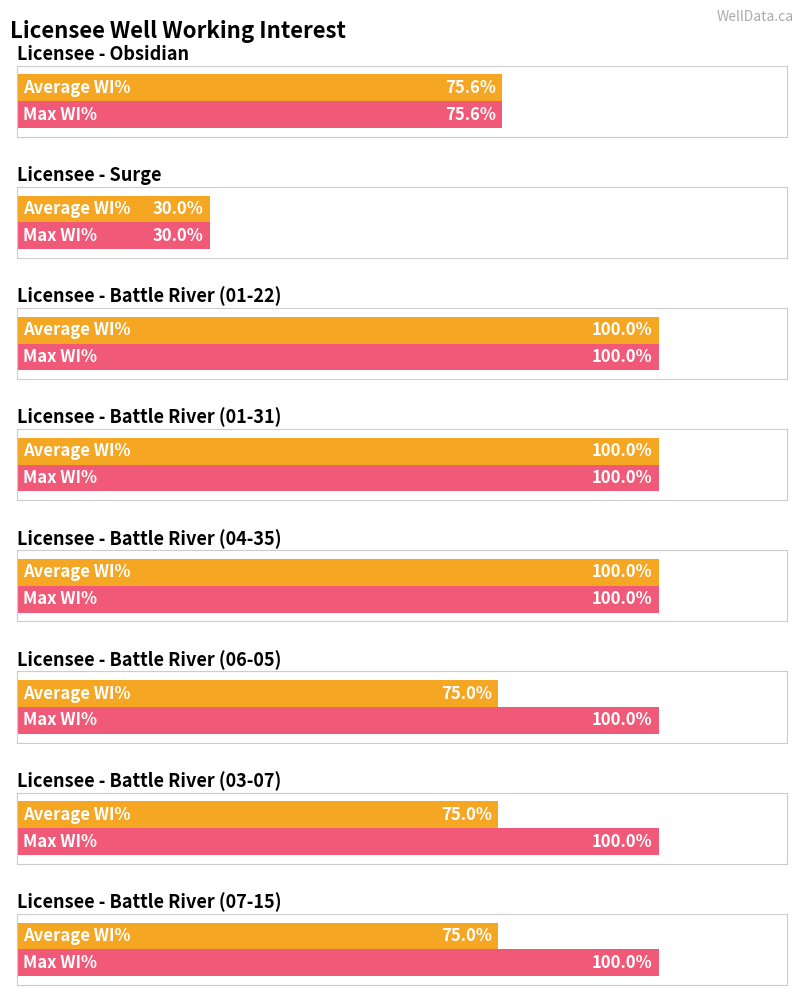

What are all the series names shown in the legend?

Average WI%, Max WI%